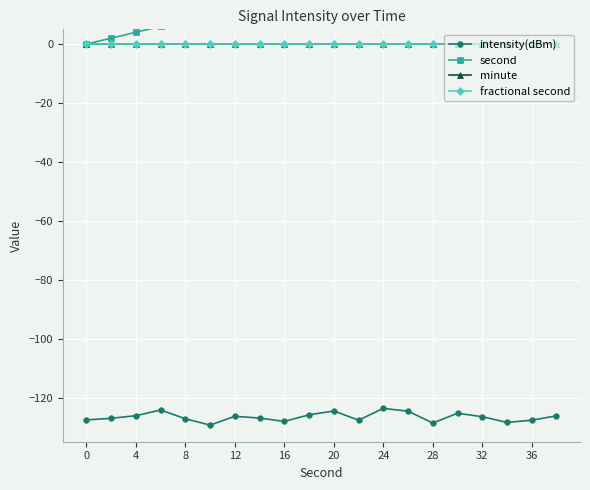

What is the smallest value displayed?

-129.4